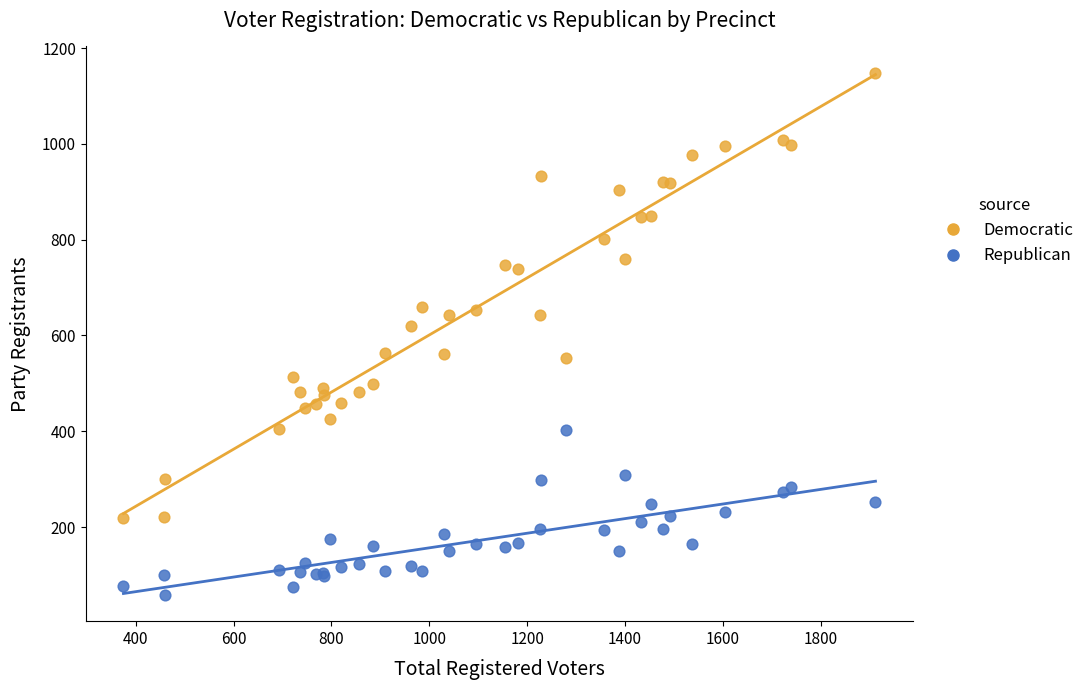

Which series reaches the minimum Y coordinate?

Republican